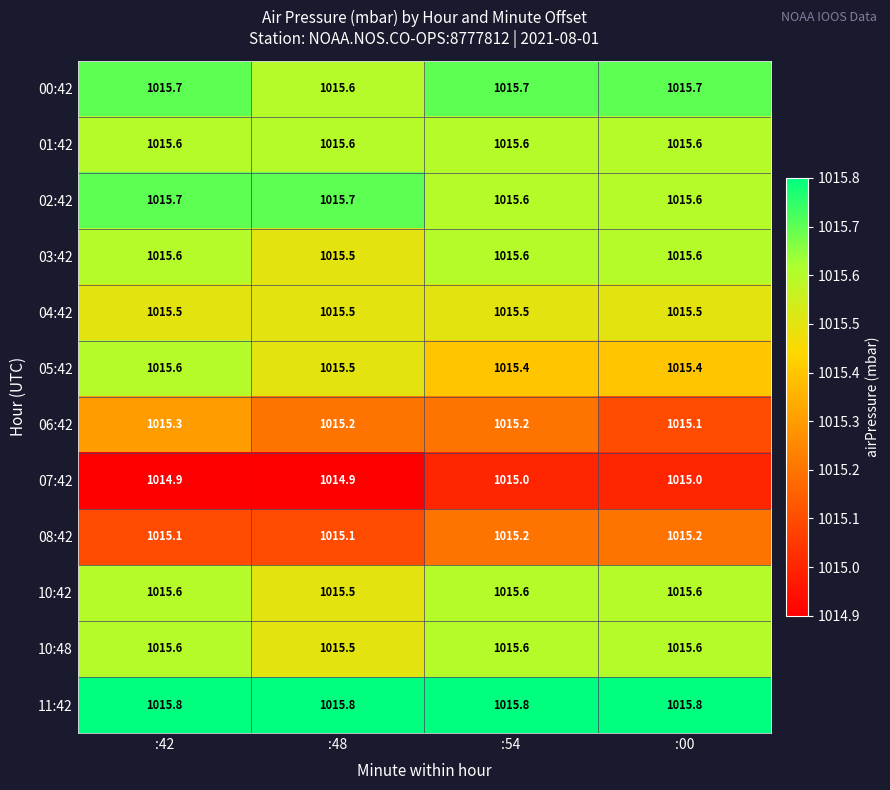

Which category has the lowest value in the 10:48 series?

:48